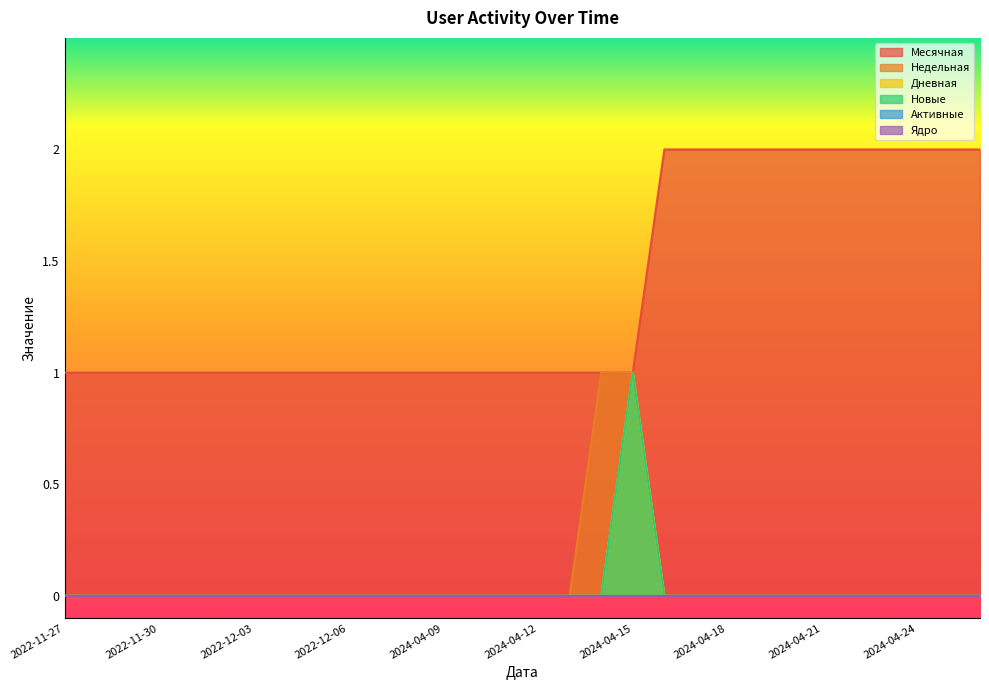

Count the Дневная values in the range 0 to 1.

30